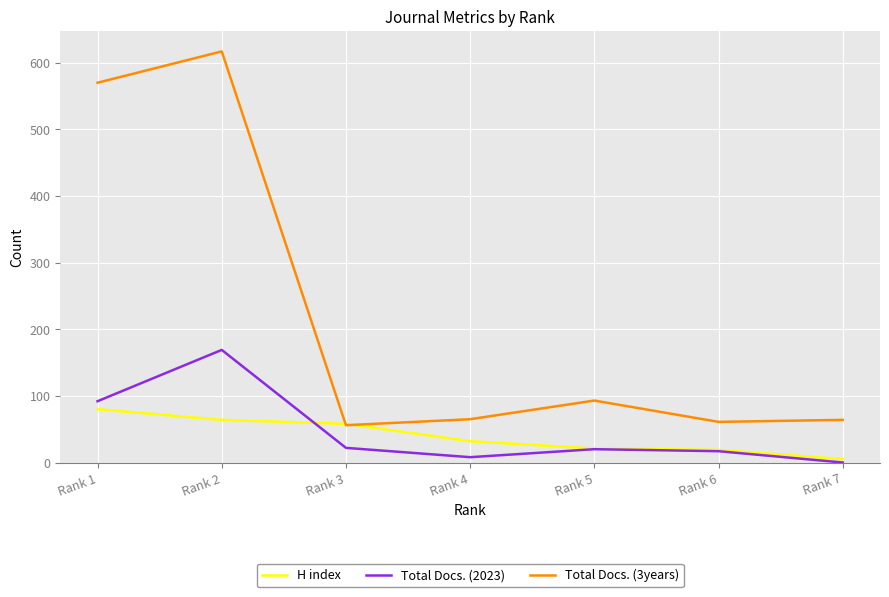

List the series in order of their peak value, highest first.

Total Docs. (3years), Total Docs. (2023), H index